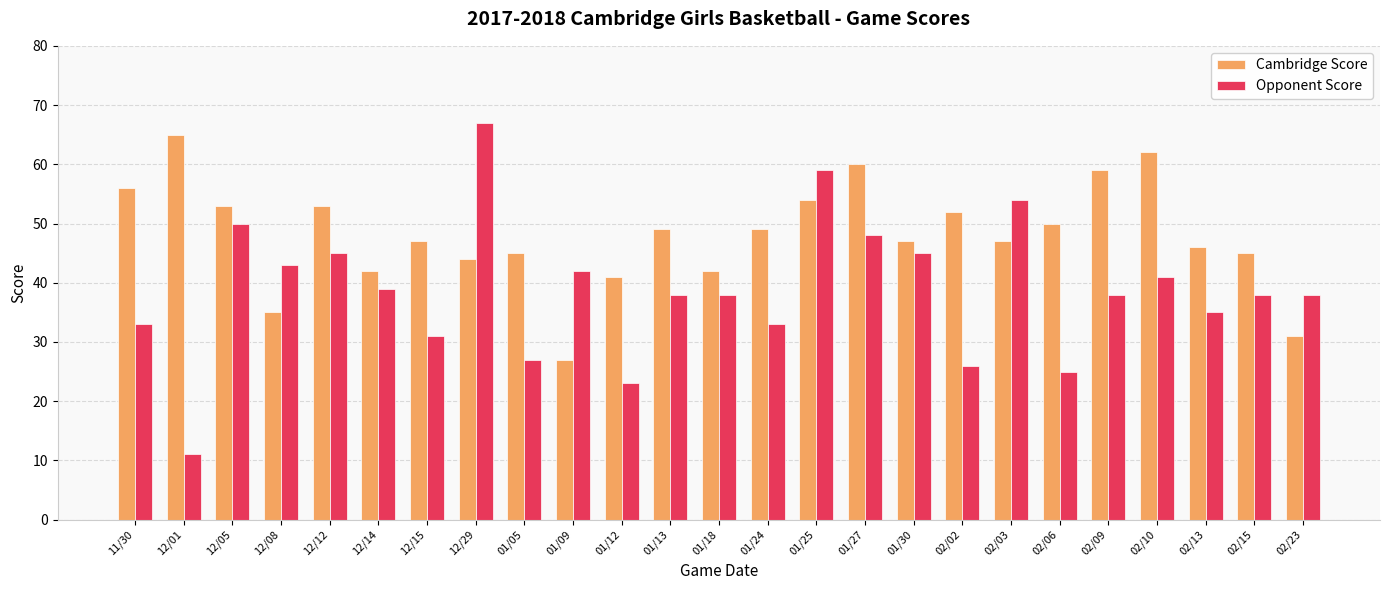

Reading left to right, what are all the values shown in this chart?

Cambridge Score: 56	65	53	35	53	42	47	44	45	27	41	49	42	49	54	60	47	52	47	50	59	62	46	45	31
Opponent Score: 33	11	50	43	45	39	31	67	27	42	23	38	38	33	59	48	45	26	54	25	38	41	35	38	38